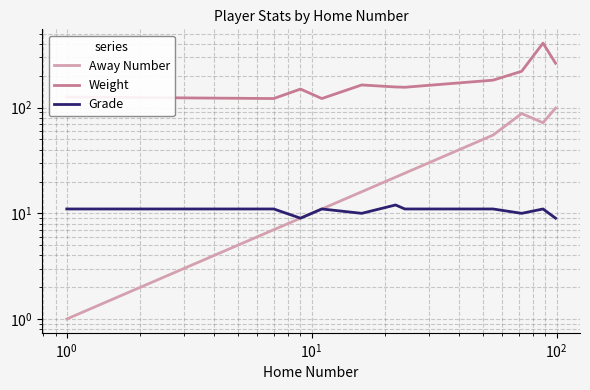

Is this an area chart (filled region under the line)?

No